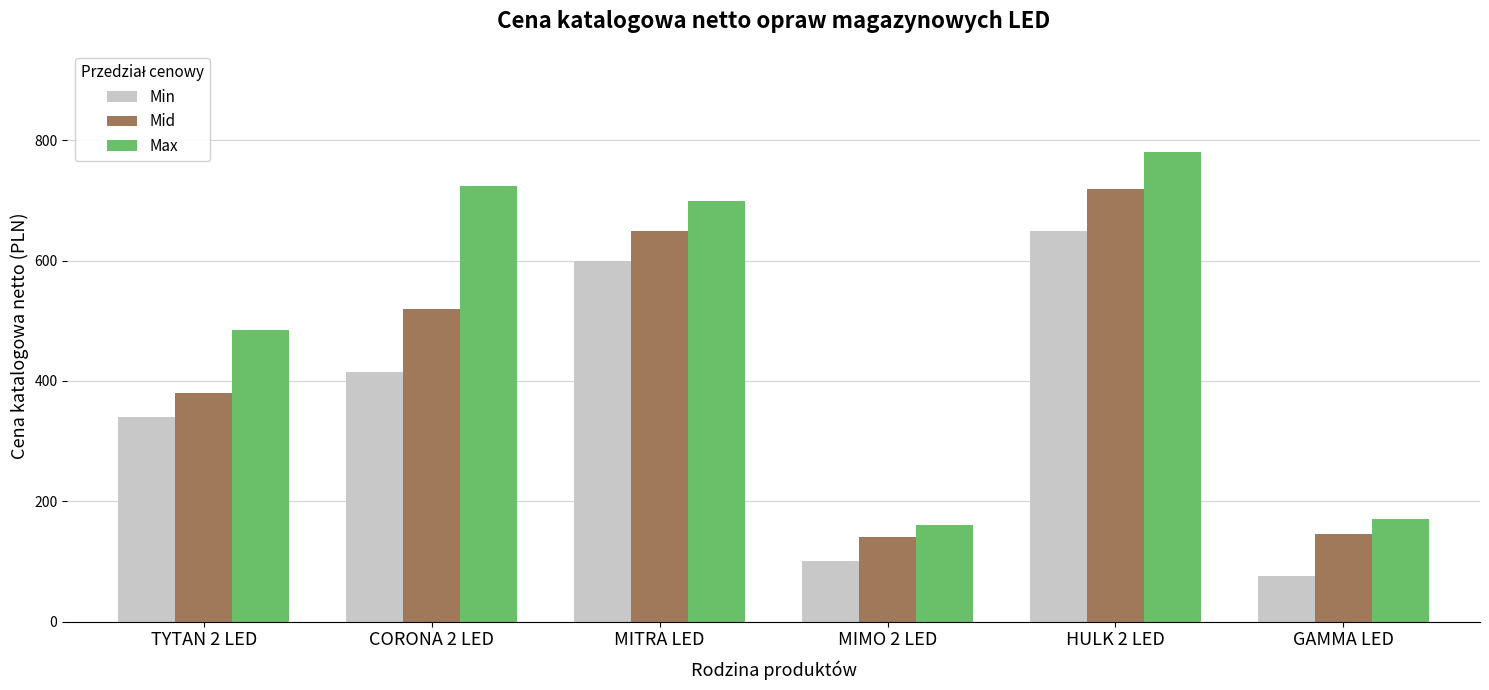

What is the label of the 6th bar from the left?

GAMMA LED